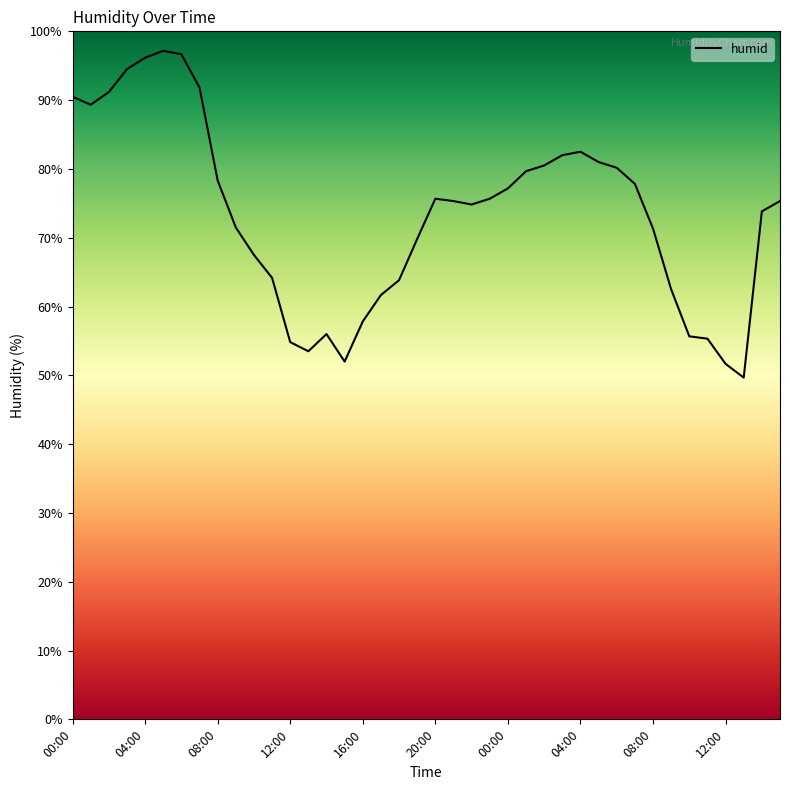

What is the greatest value displayed?

97.2